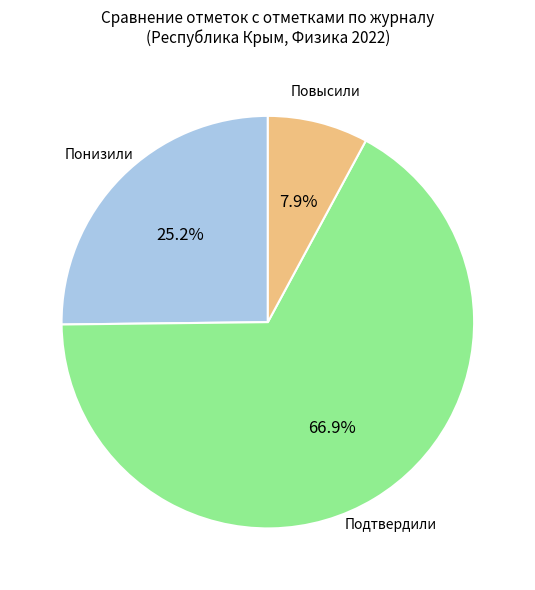

True or false: Повысили accounts for 22% of the total.

False